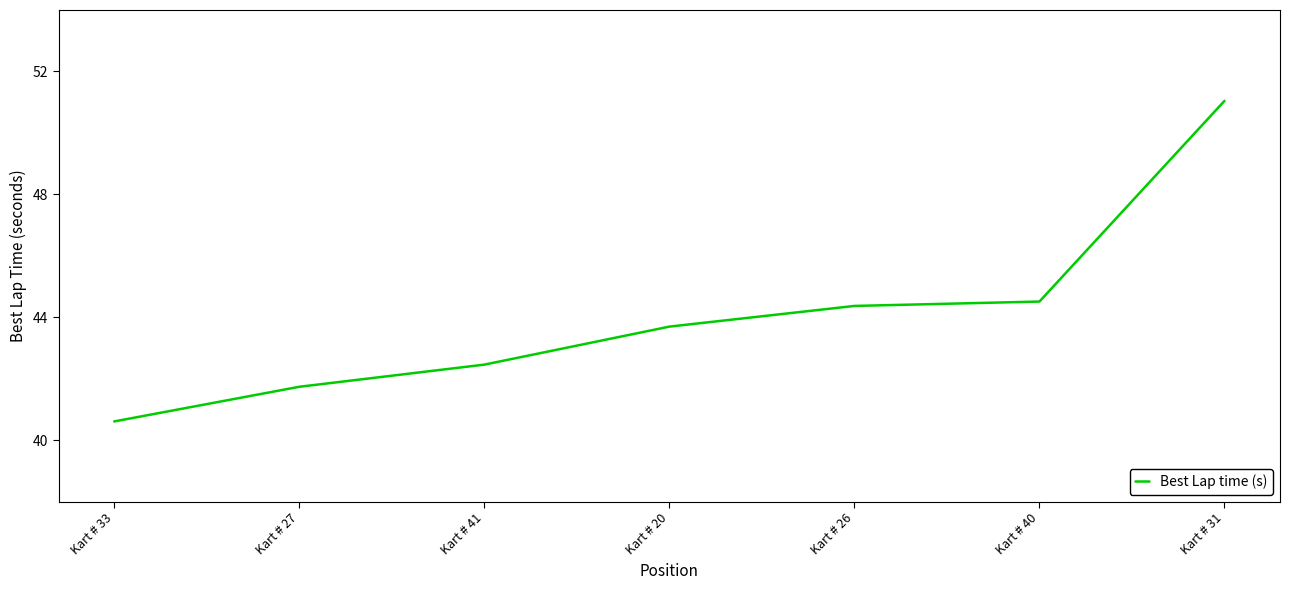

What value does the data have at Kart # 26?

44.4